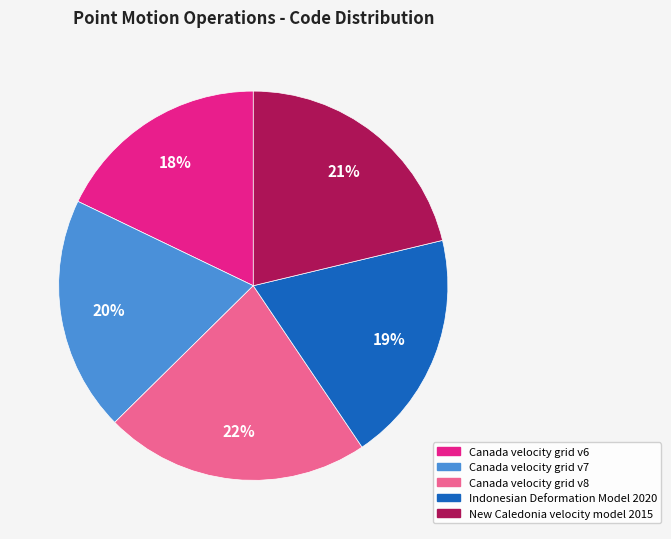

How many segments does this pie chart have?

5